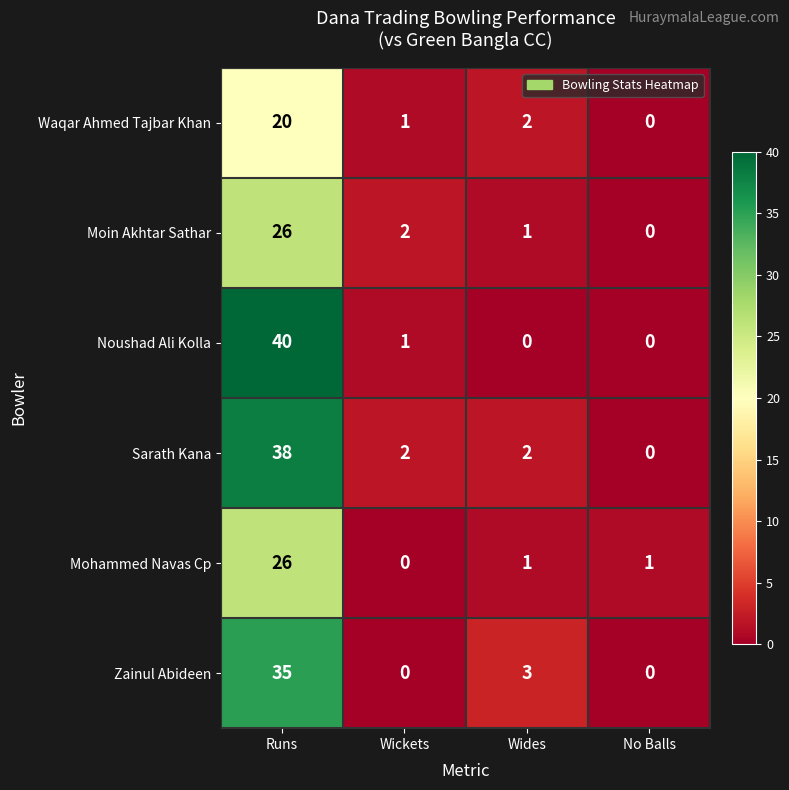

Which series changed the most between Runs and Wickets?

Noushad Ali Kolla